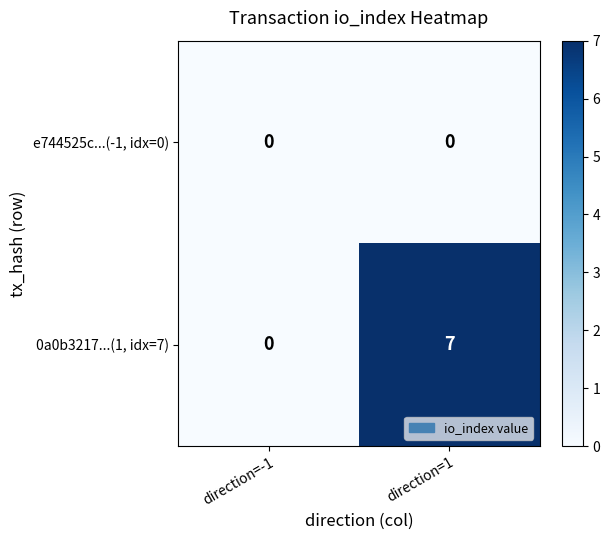

What is the sum of the 0a0b3217...(1, idx=7) values at direction=1 and direction=-1?

7